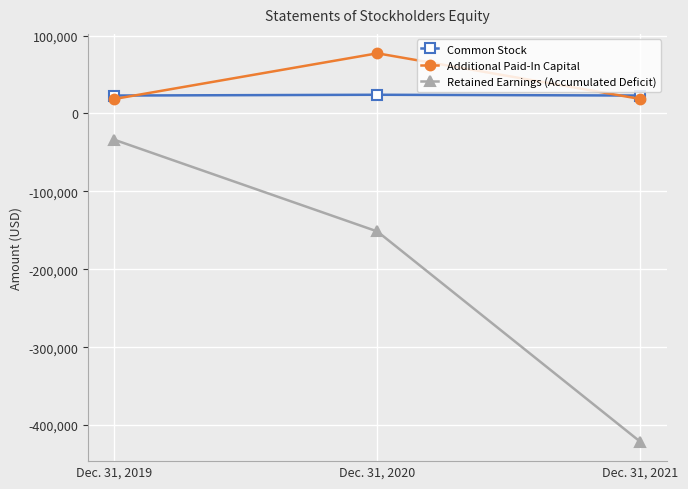

What is the value of the Additional Paid-In Capital point at the 3rd from the left?

18550